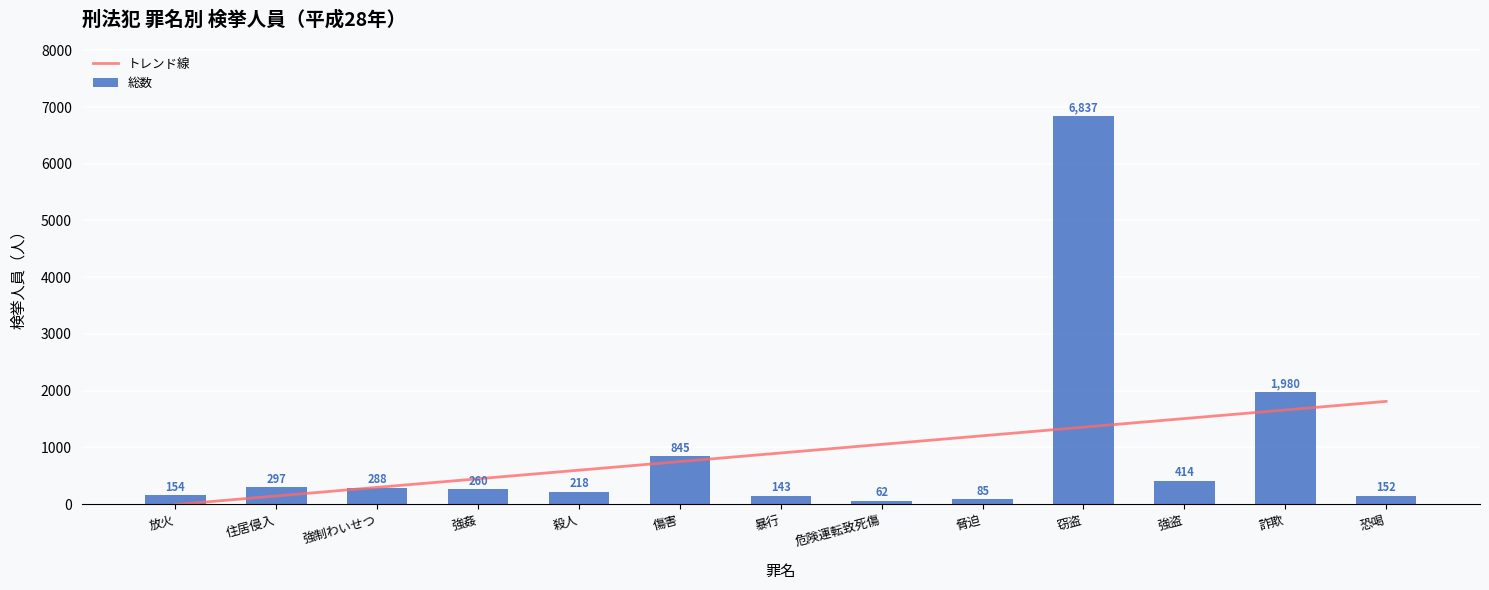

Are the bars horizontal?

No